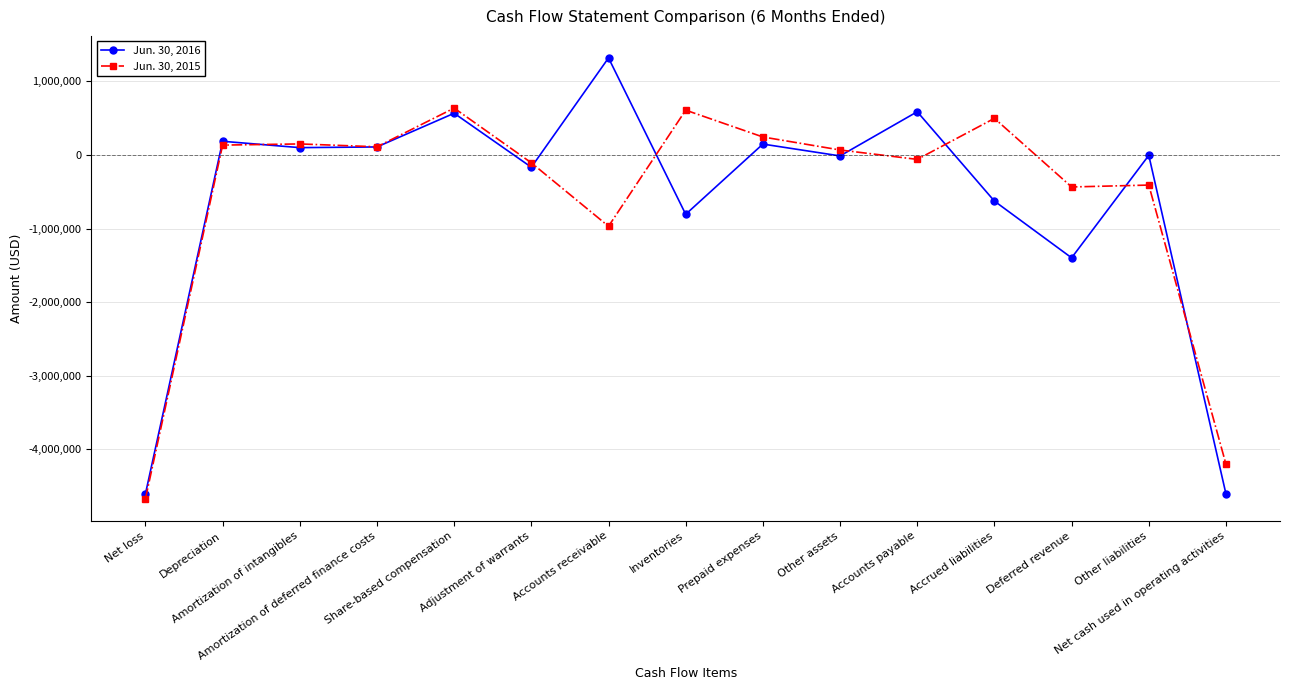

True or false: Jun. 30, 2016 has more than 1 interior local peaks.

True